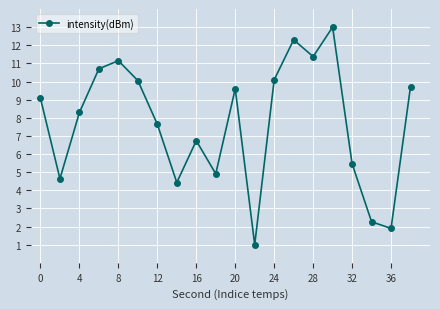

Reading left to right, transcribe all the data shown in this chart.

9.1	4.6	8.3	10.7	11.1	10.1	7.6	4.4	6.7	4.9	9.6	1.0	10.1	12.3	11.4	13.0	5.5	2.3	1.9	9.7